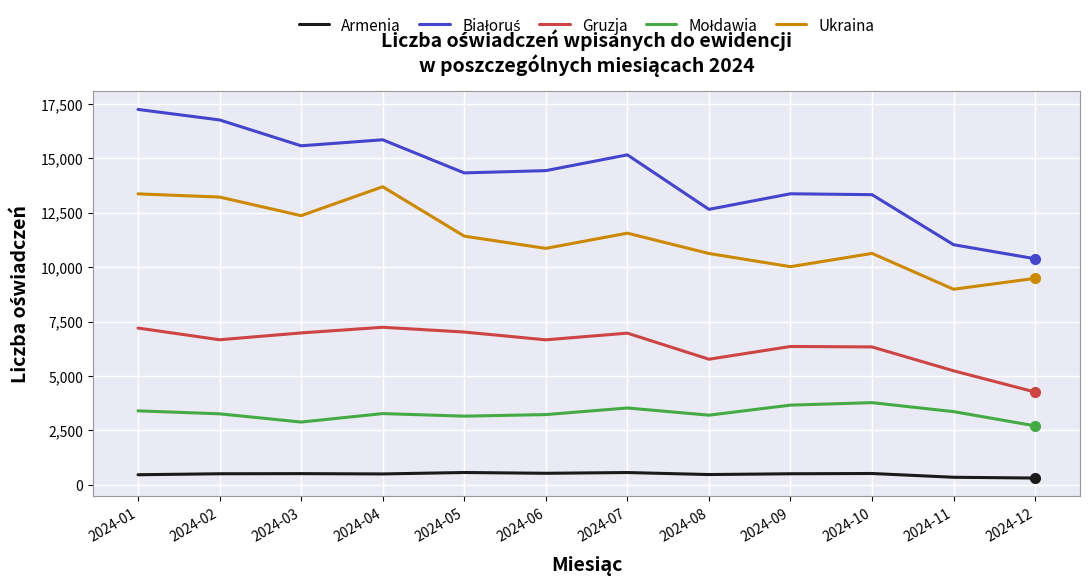

At which label does Ukraina reach its minimum?

2024-11